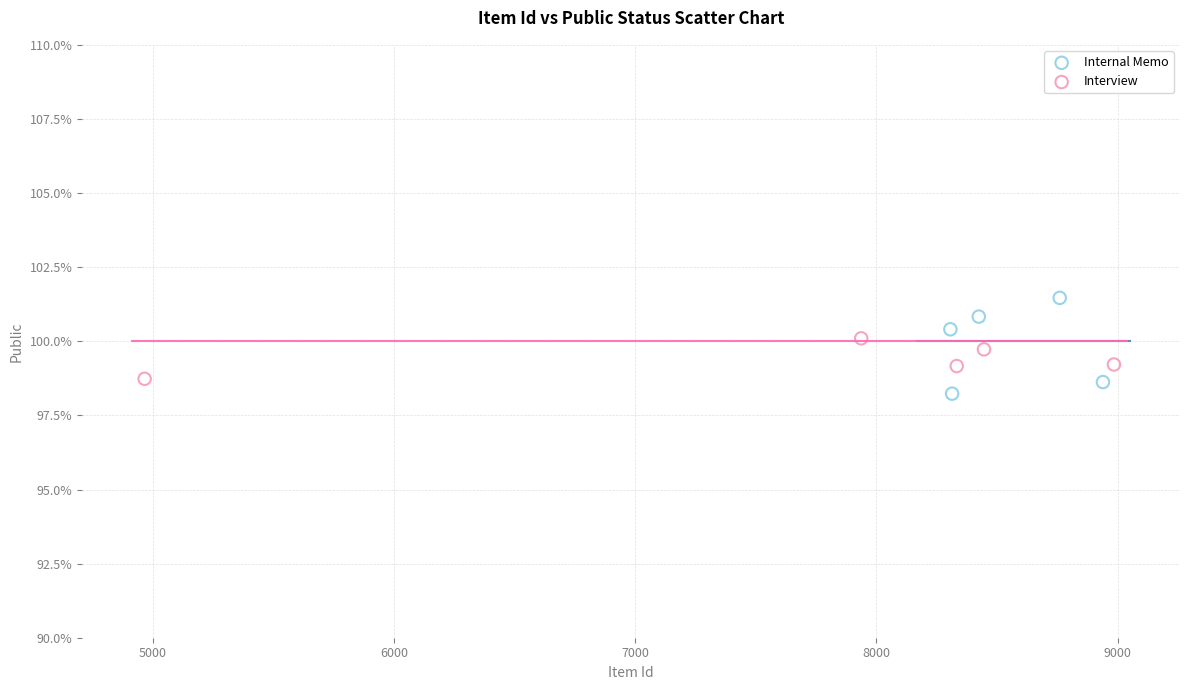

Which series reaches the maximum Y coordinate?

Internal Memo